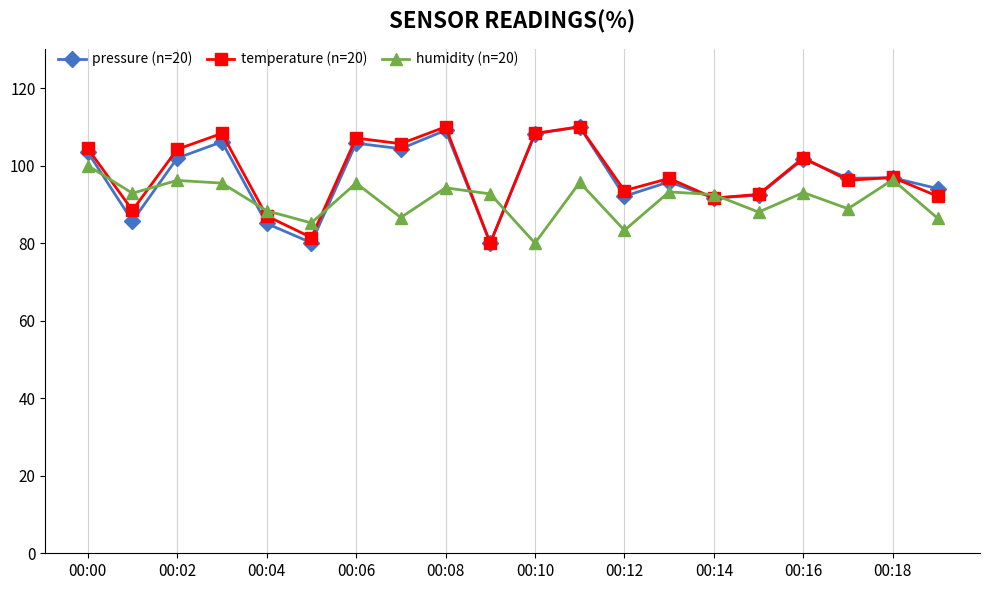

How many categories are shown in the chart?

20